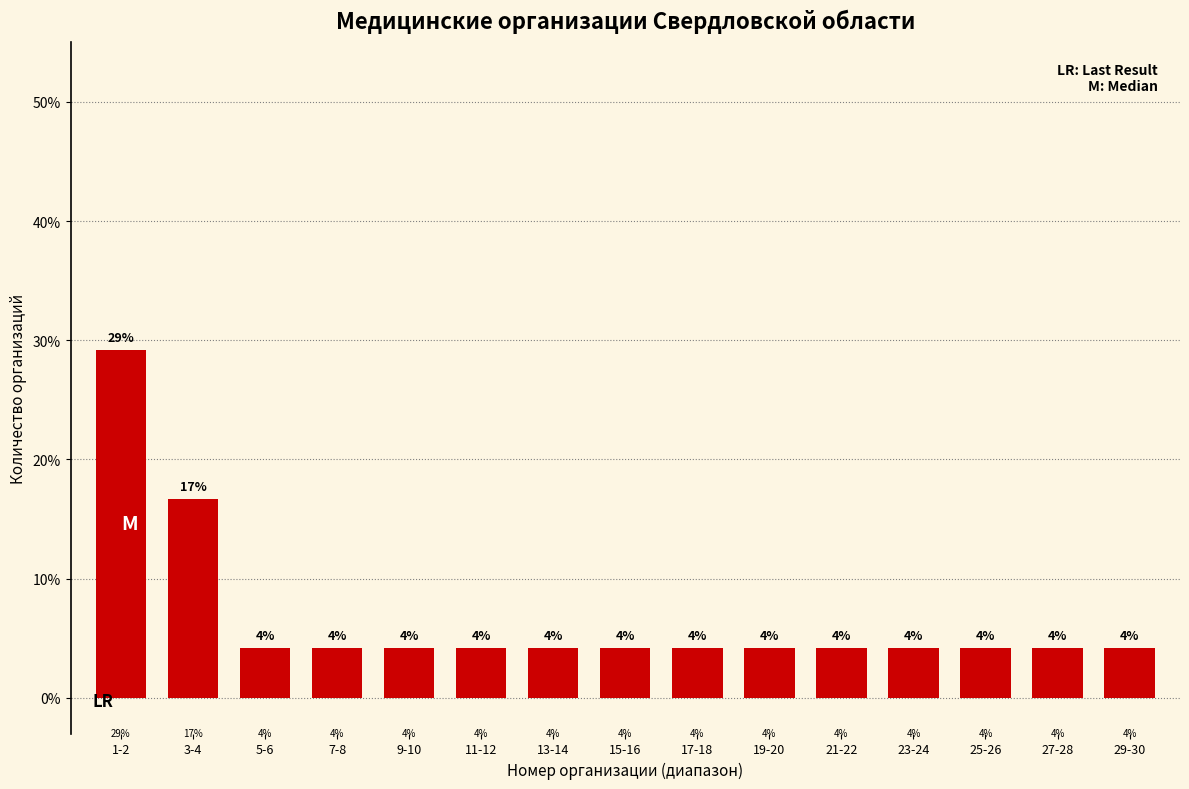

Does the chart contain any negative values?

No